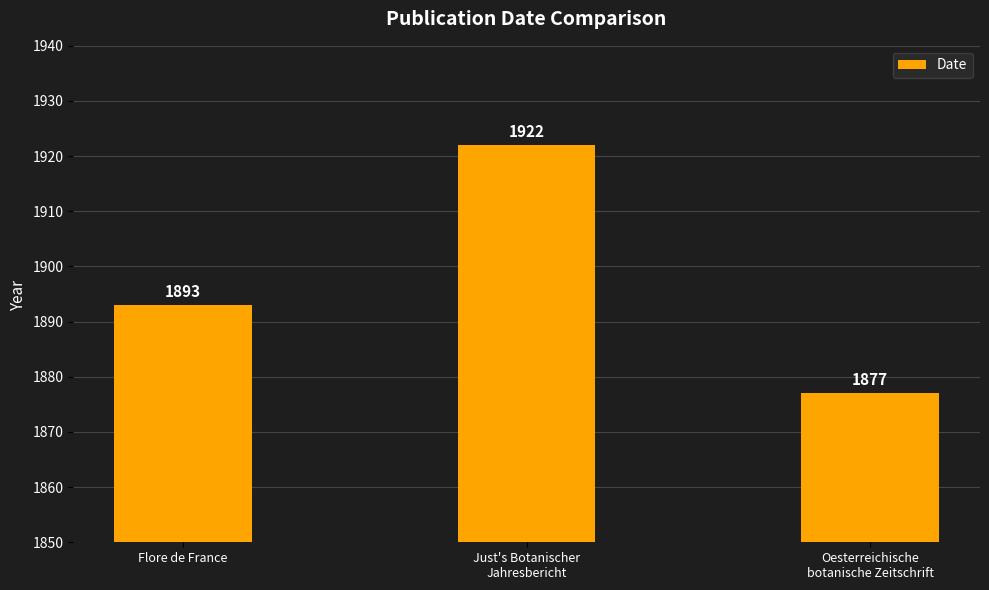

List the labels in order of value, largest first.

Just's Botanischer
Jahresbericht, Flore de France, Oesterreichische
botanische Zeitschrift